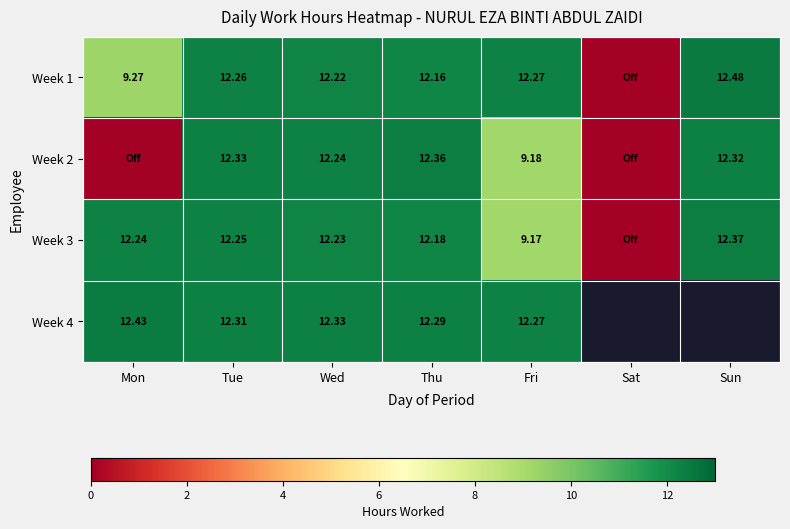

At which label is Week 3 closest to 6?

Fri